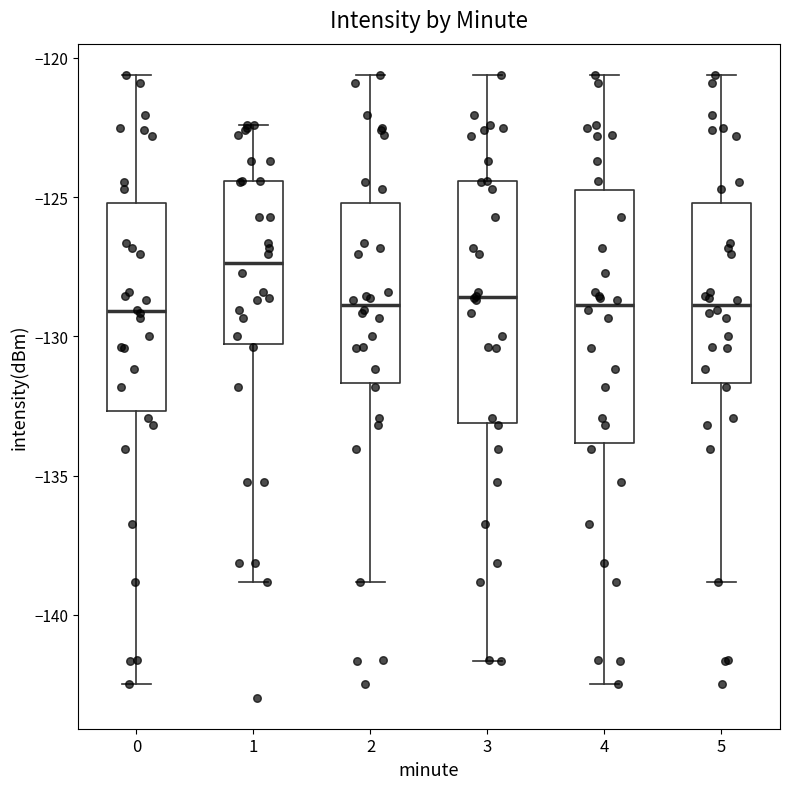

Where does the lower whisker of the box at x = 0 end on the y-axis? The values are not printed on the chart, so give them approximately, as read against the axis.

-142.5